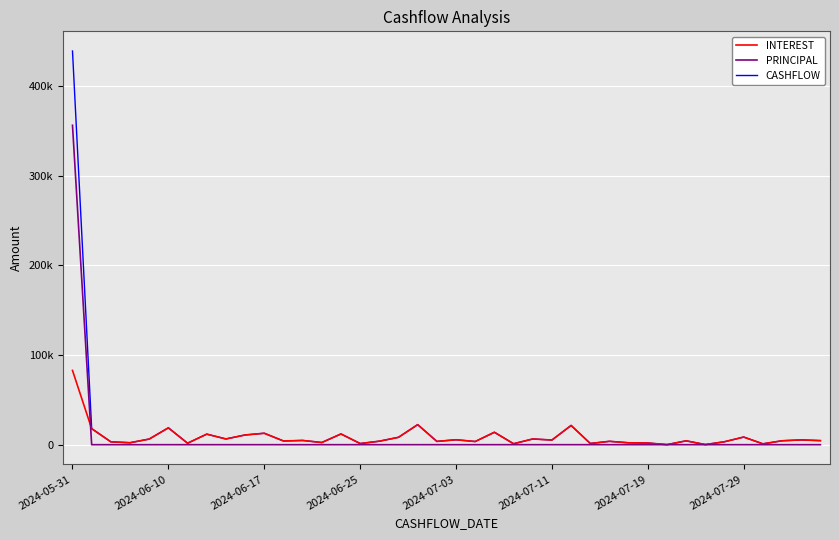

Does the chart have visible grid lines?

Yes